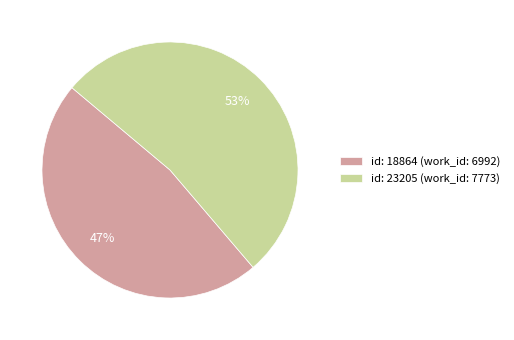

To the nearest percent, what is the average slice percentage?

50%